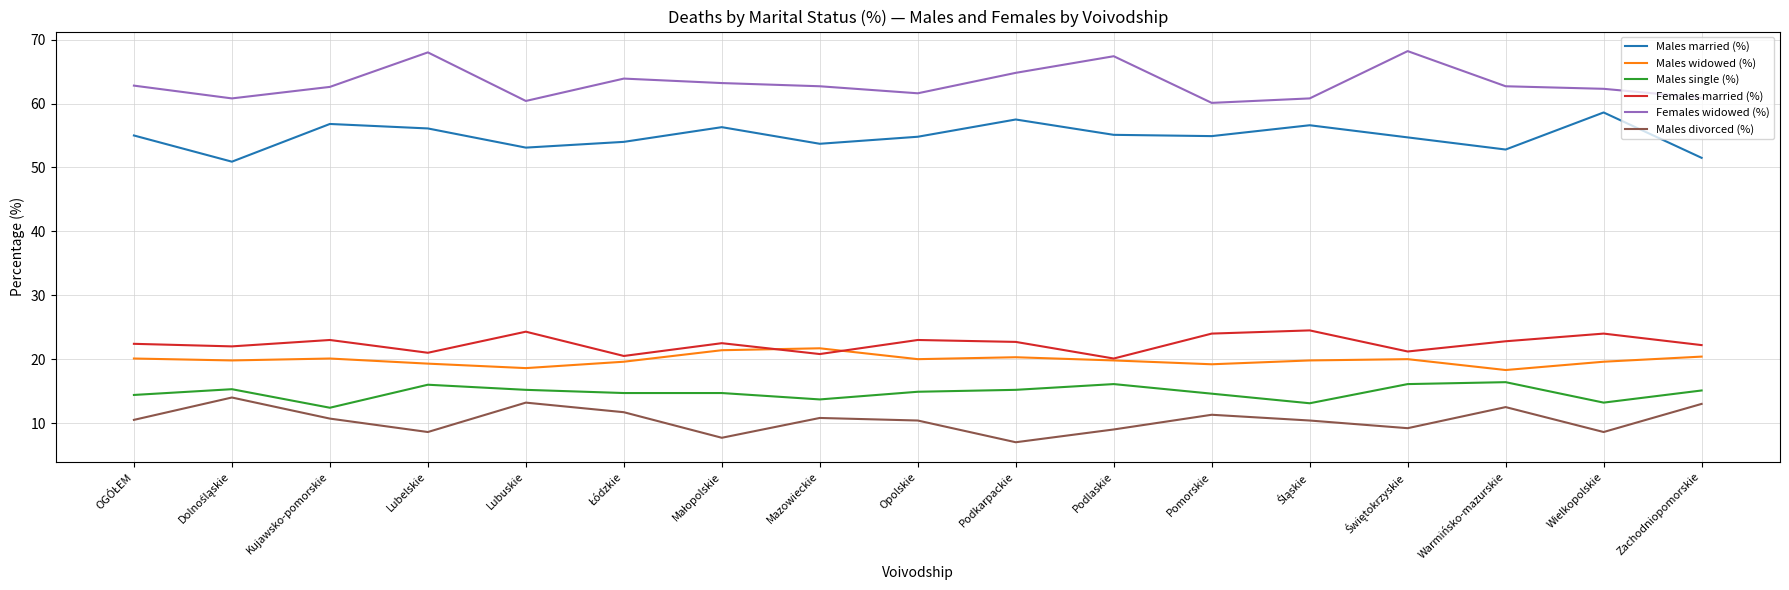

Is it true that Males divorced (%) equals 13.0 at Zachodniopomorskie?

True